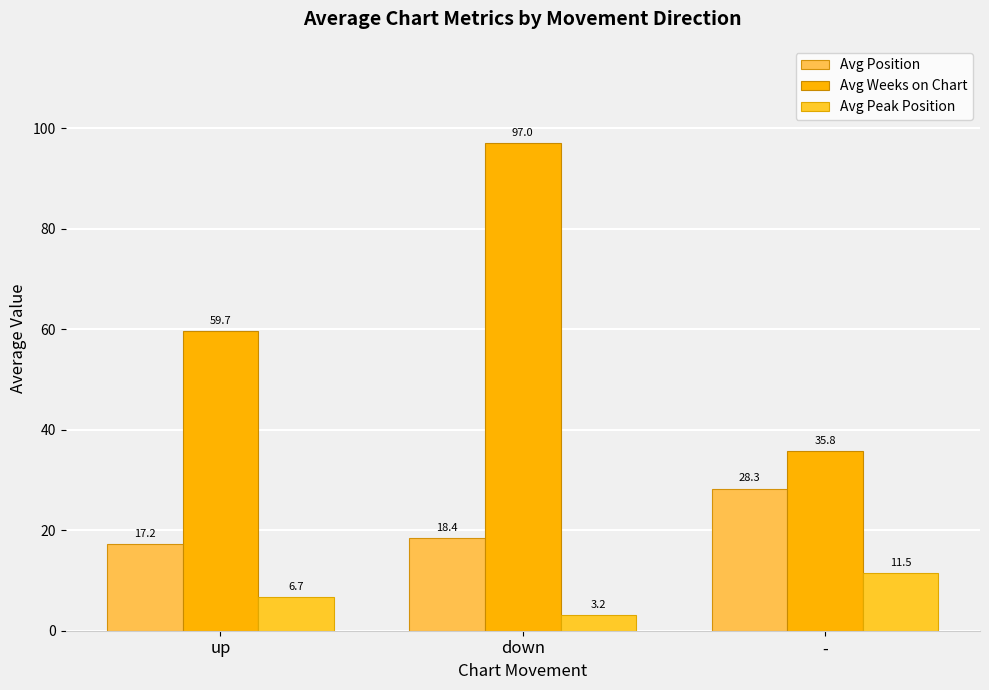

What is the sum of the Avg Position values at - and down?

46.7